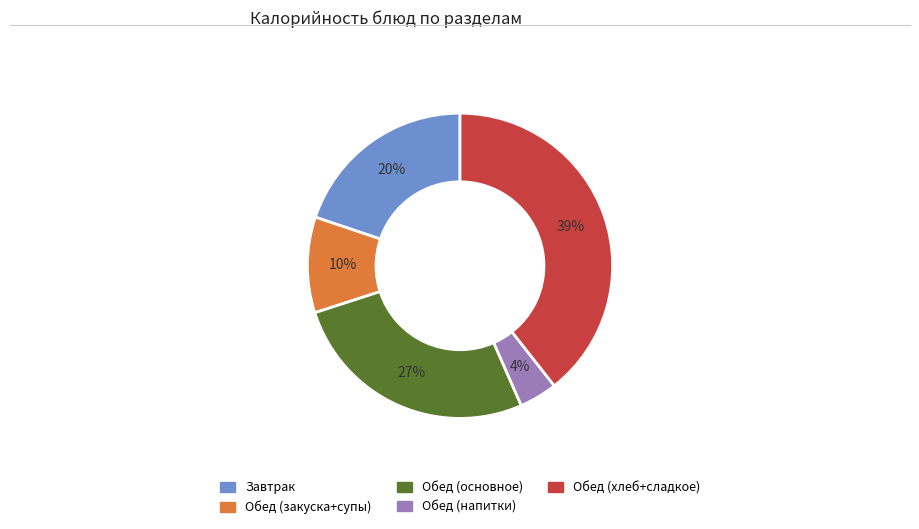

Does any single category account for the majority?

No